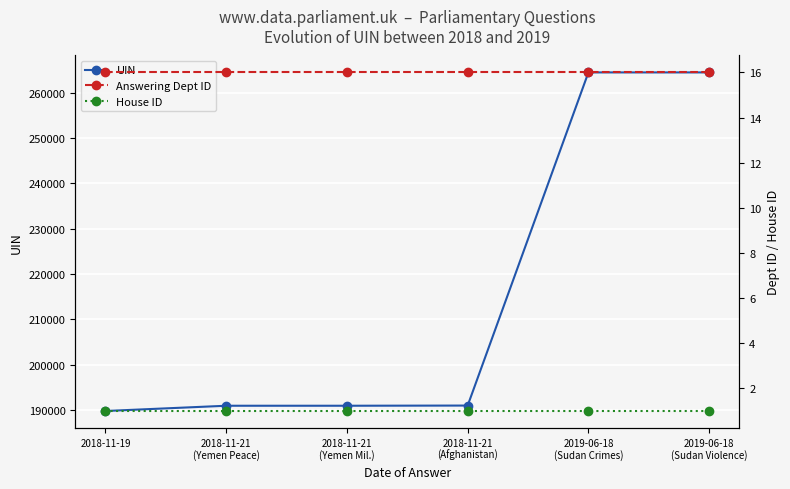

Between 2019-06-18
(Sudan Crimes) and 2019-06-18
(Sudan Violence), which series saw the biggest shift?

UIN